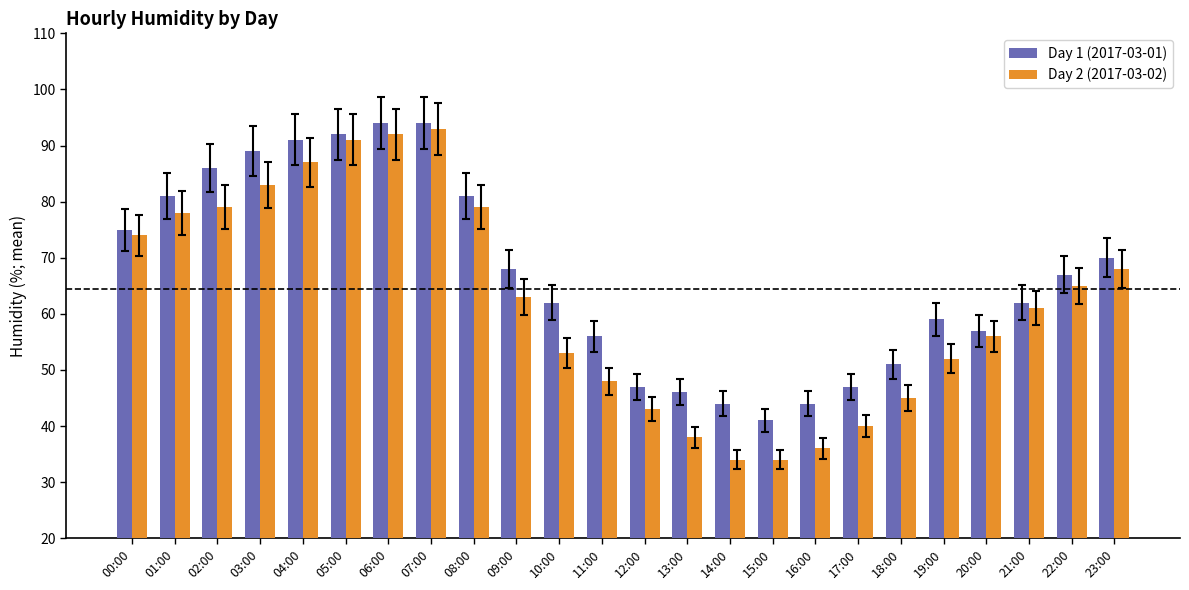

Reading left to right, list all the values displayed in this chart.

Day 1 (2017-03-01): 75	81	86	89	91	92	94	94	81	68	62	56	47	46	44	41	44	47	51	59	57	62	67	70
Day 2 (2017-03-02): 74	78	79	83	87	91	92	93	79	63	53	48	43	38	34	34	36	40	45	52	56	61	65	68